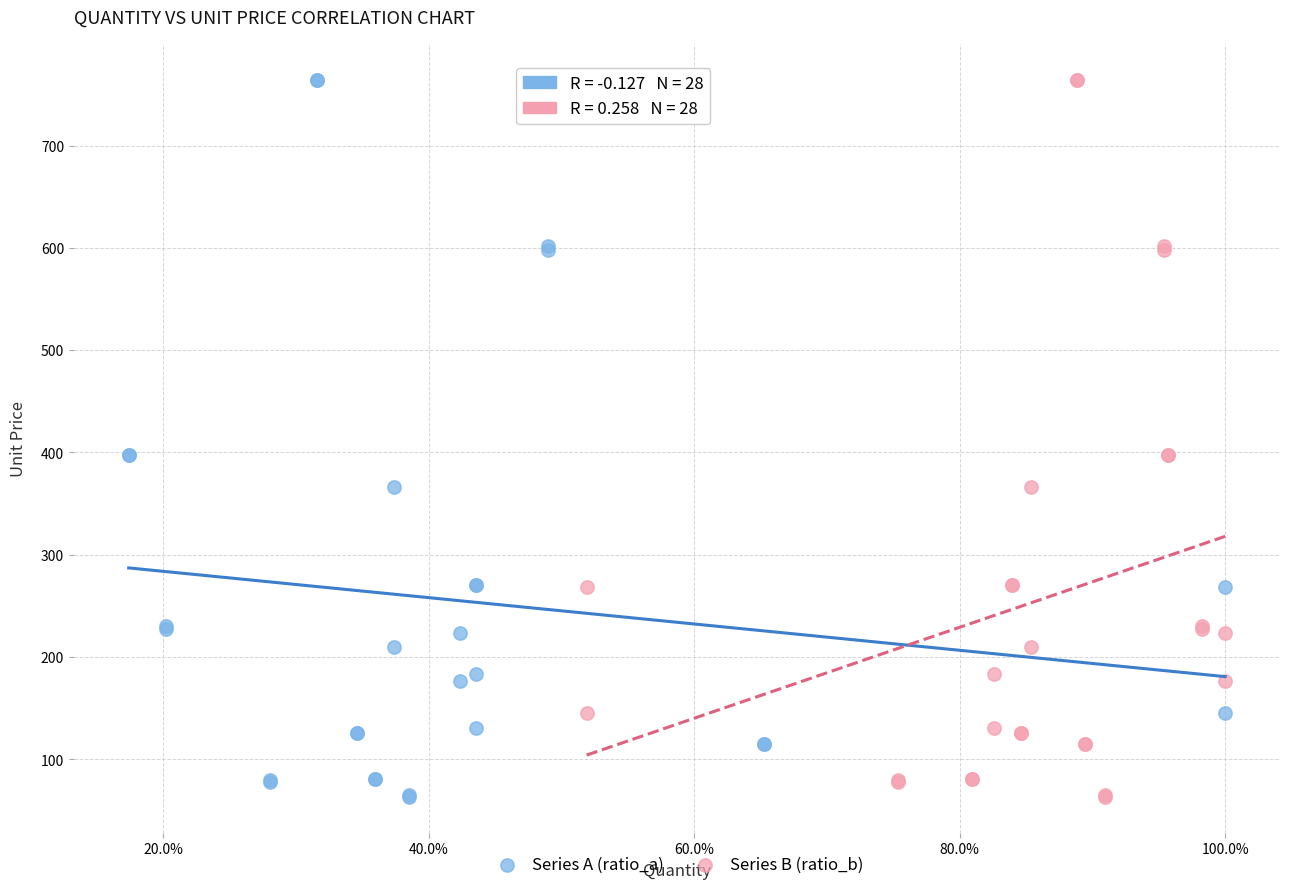

What are all the series names shown in the legend?

Series A (ratio_a), Series B (ratio_b)